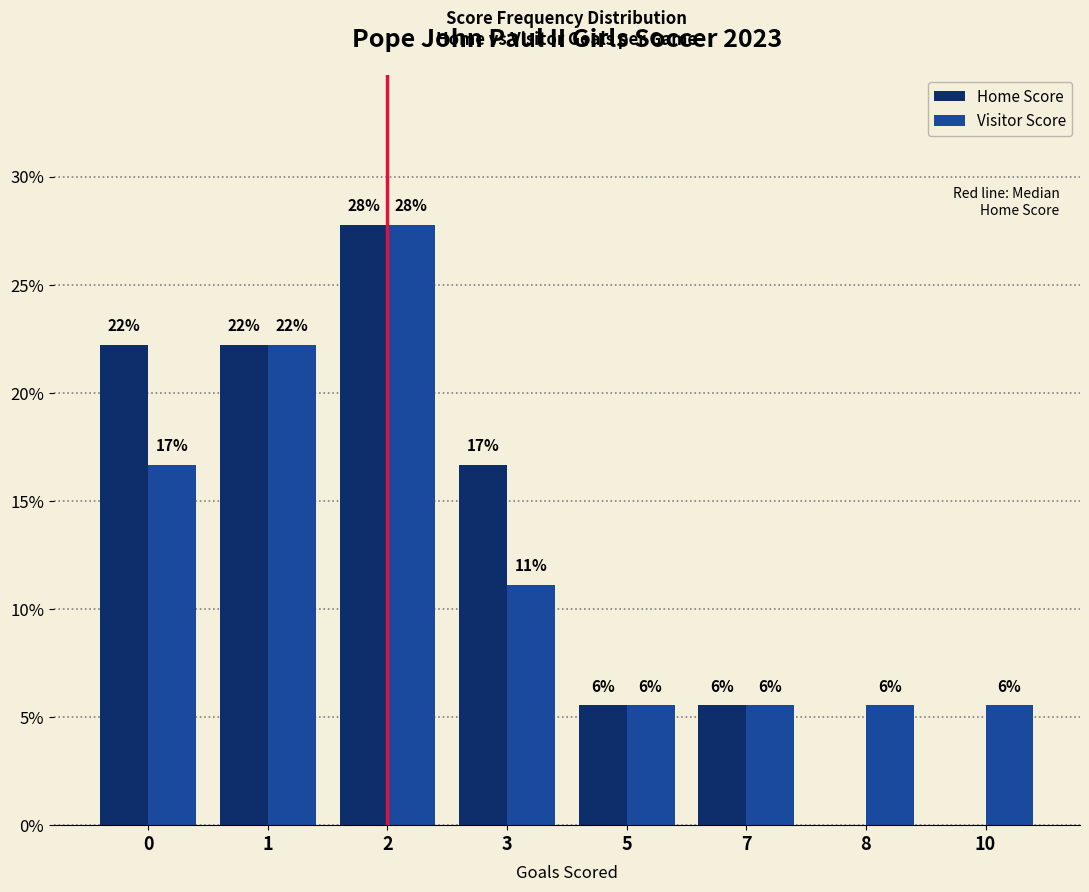

What are all the series names shown in the legend?

Home Score, Visitor Score